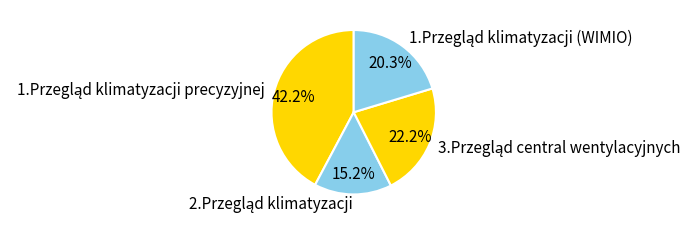

Is there a majority slice in this chart?

No